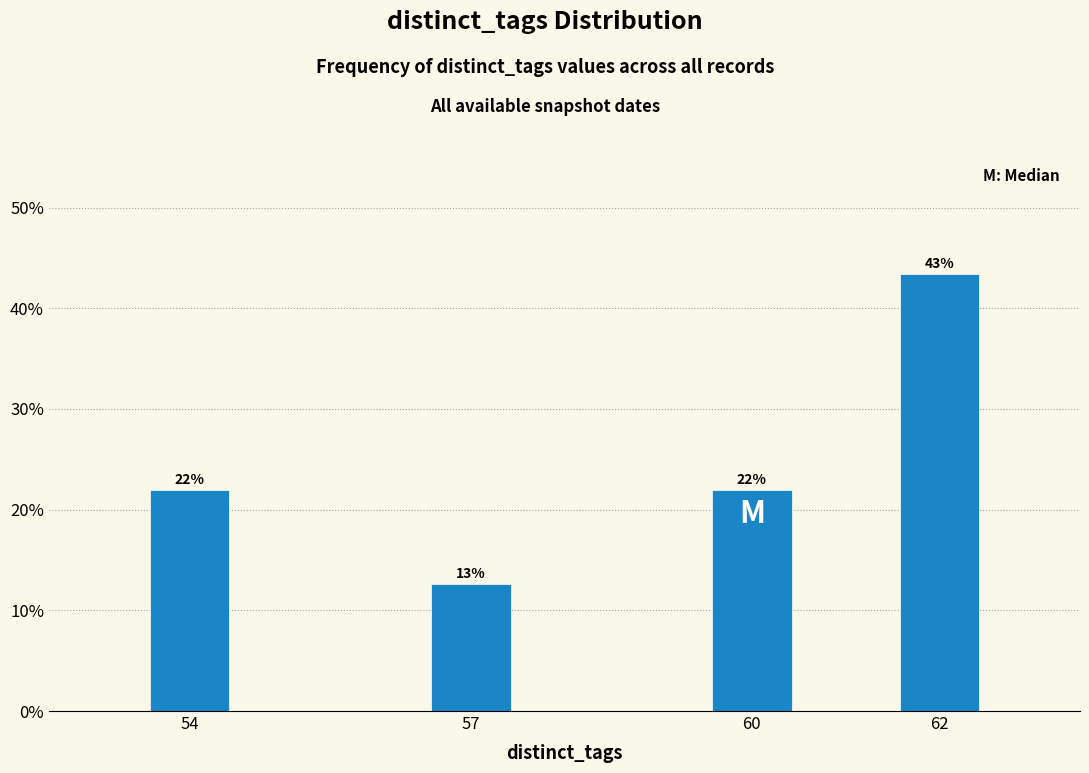

What is the maximum value shown in the chart?

43.4